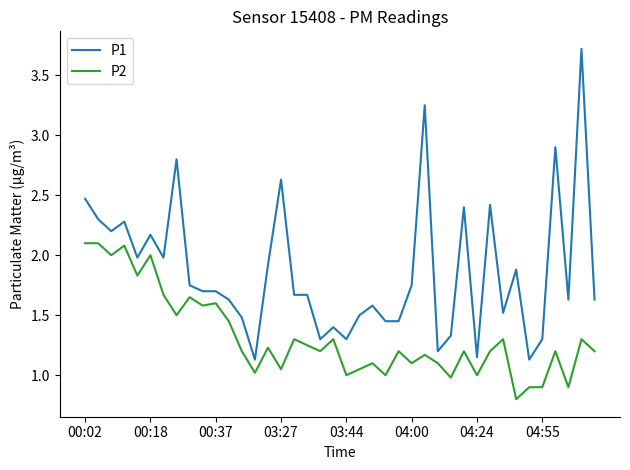

Which series has the largest total across all categories?

P1